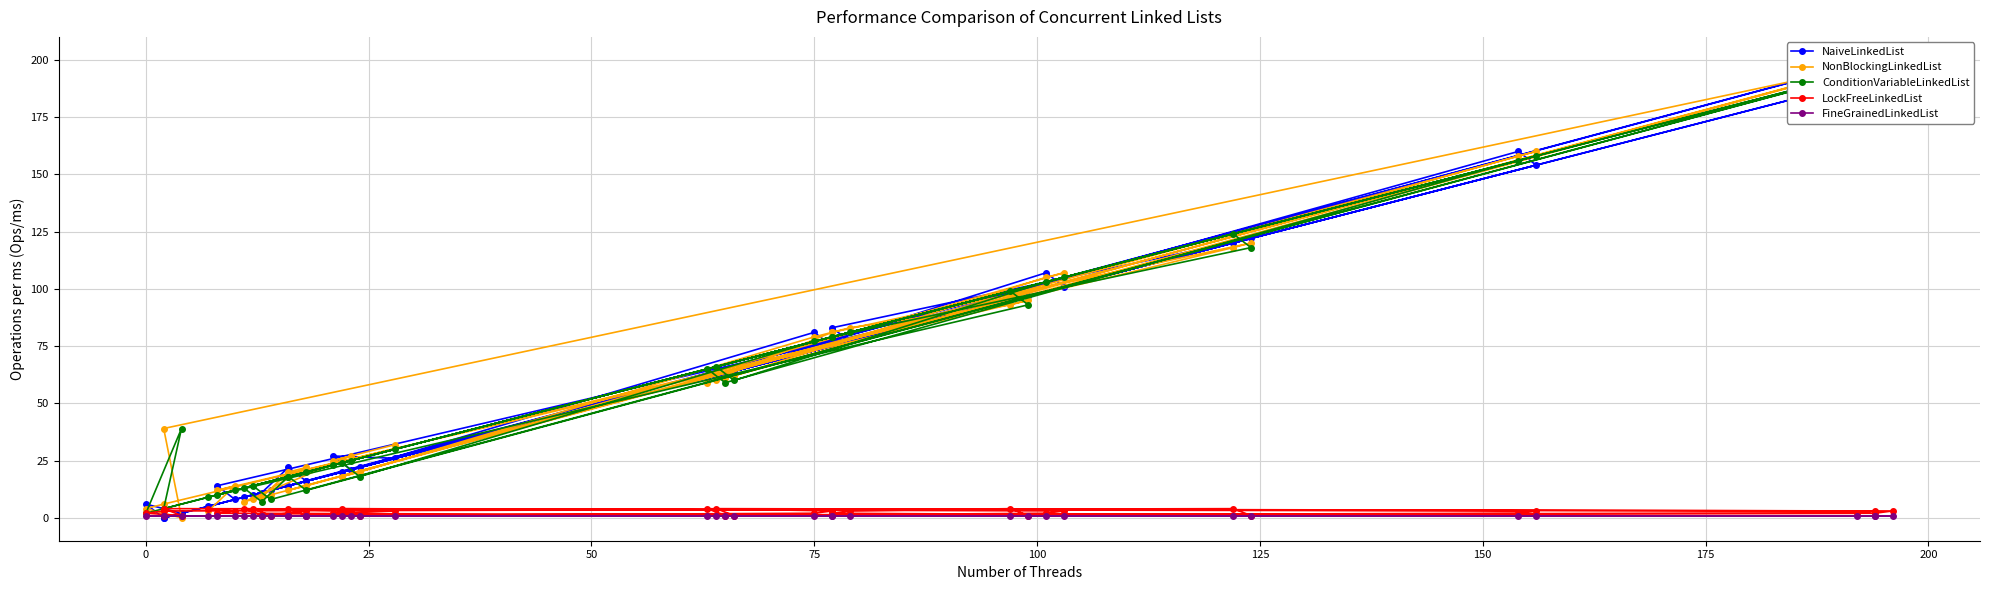

The FineGrainedLinkedList series shows 2 at 14. True or false?

False